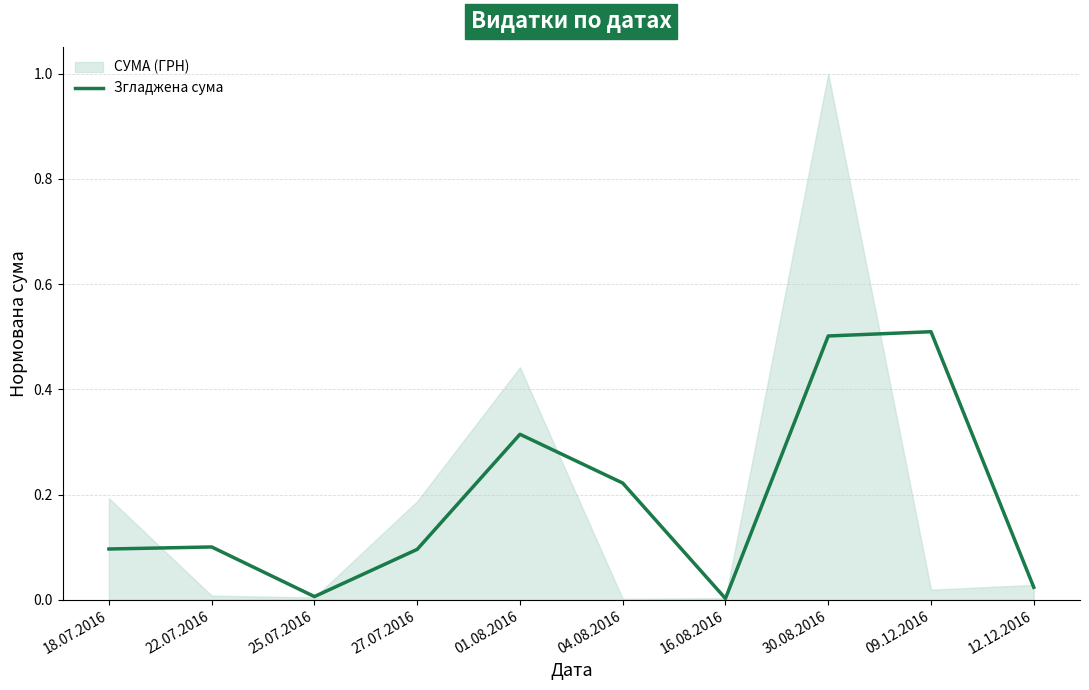

What is the difference between the maximum and second lowest values?

0.5